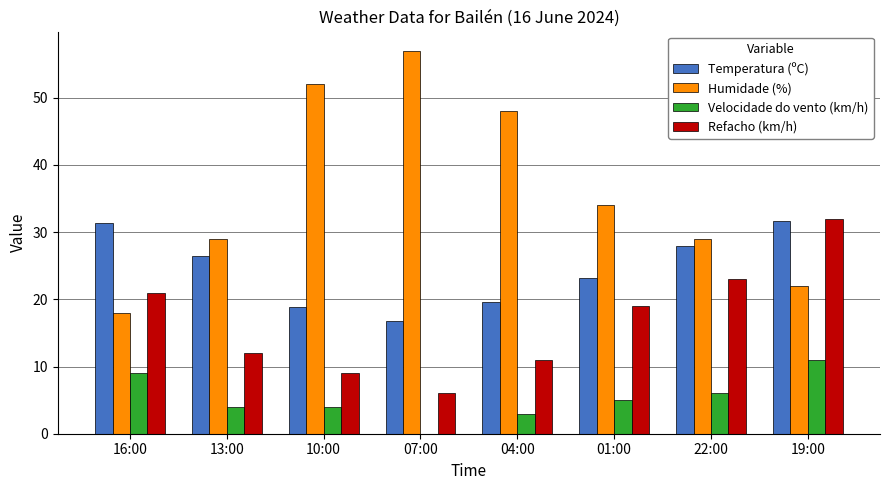

What is the sum of all Velocidade do vento (km/h) values?

42.0